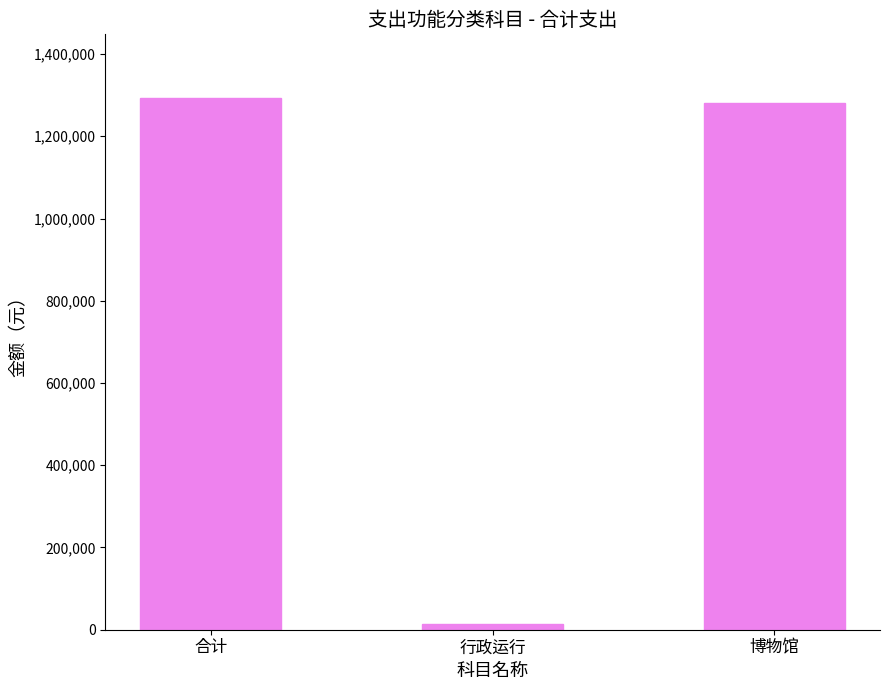

Between 行政运行 and 博物馆, which is larger?

博物馆